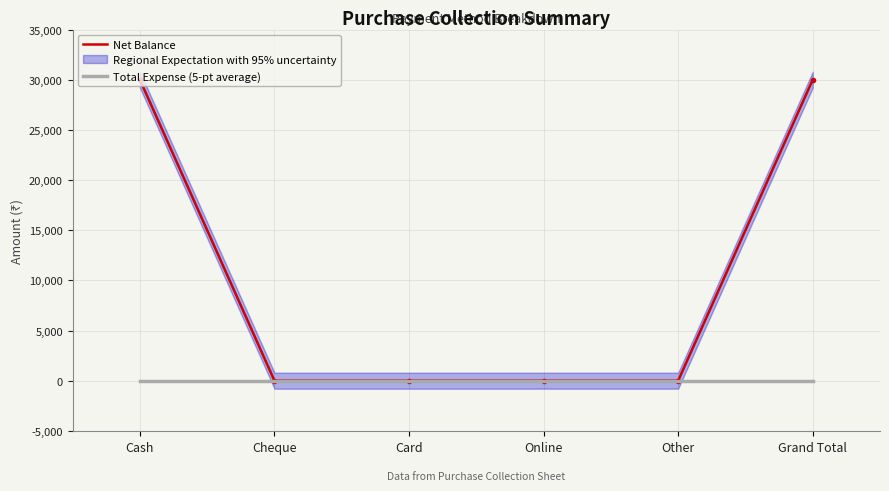

What is the sum of the Net Balance values at Cheque and Grand Total?

30000